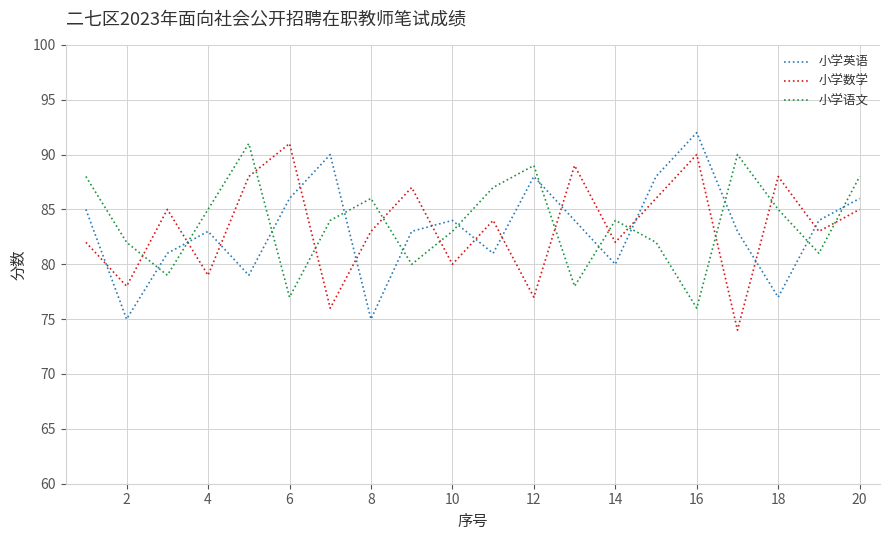

Reading left to right, list all the values displayed in this chart.

小学英语: 85	75	81	83	79	86	90	75	83	84	81	88	84	80	88	92	83	77	84	86
小学数学: 82	78	85	79	88	91	76	83	87	80	84	77	89	82	86	90	74	88	83	85
小学语文: 88	82	79	85	91	77	84	86	80	83	87	89	78	84	82	76	90	85	81	88